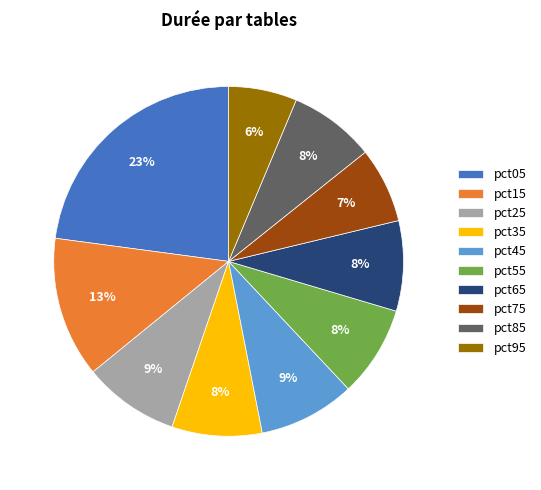

To the nearest percent, what is the combined percentage of pct95 and pct25?

15%